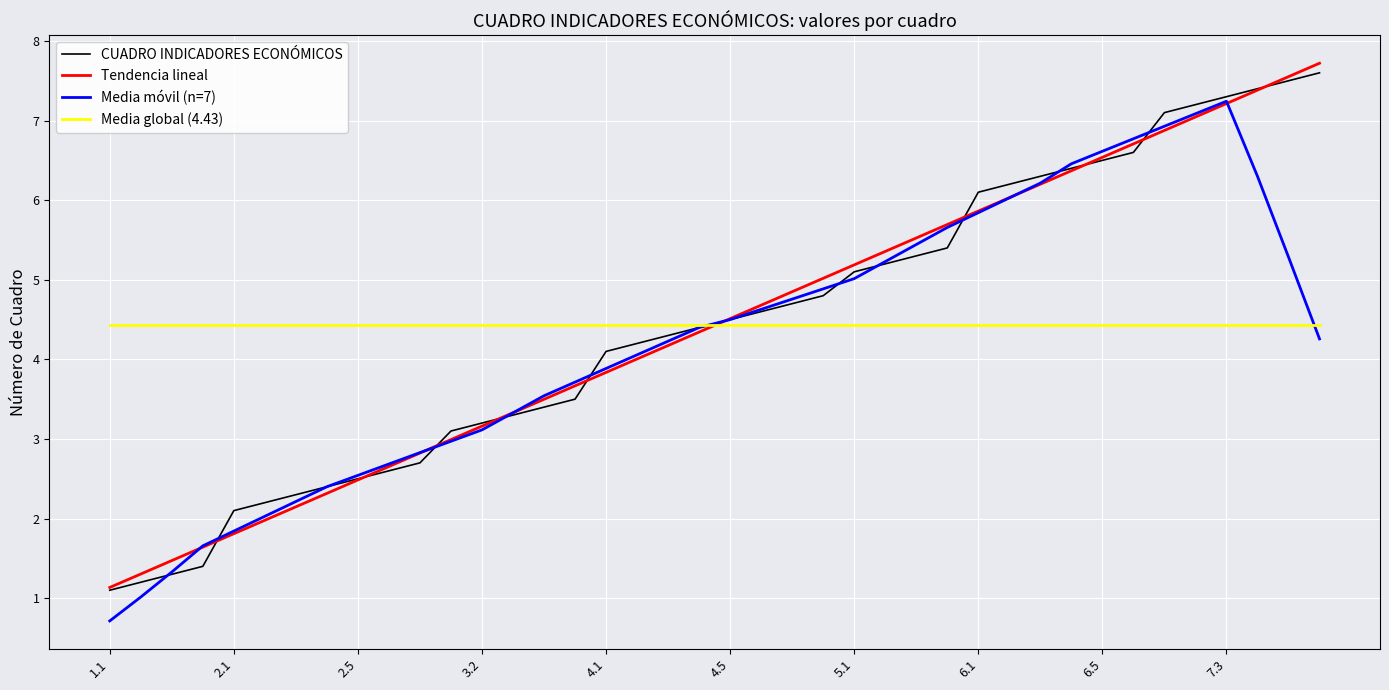

What is the minimum value for Media móvil (n=7)?

0.7